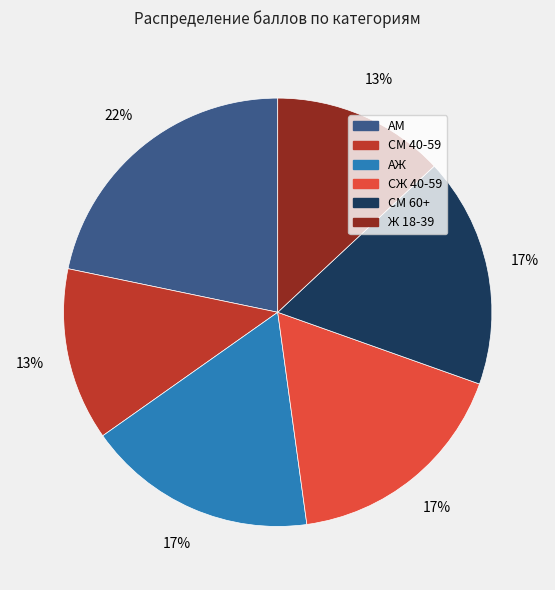

Is the sum of СЖ 40-59 and СМ 40-59 greater than half?

No